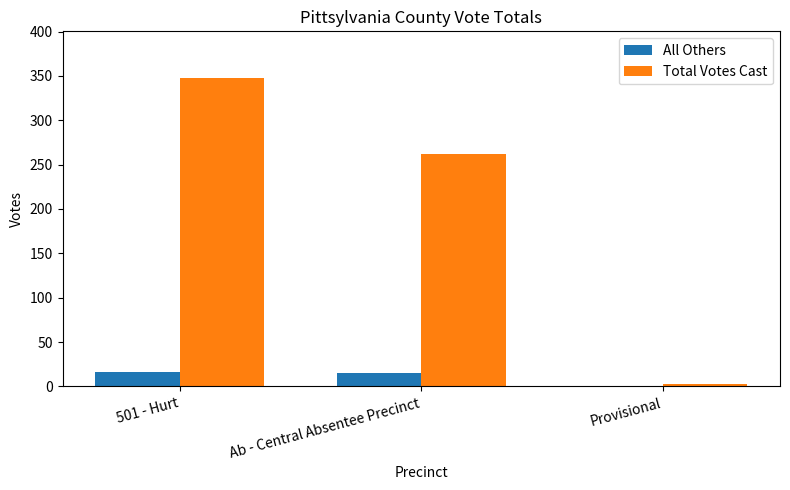

Between 501 - Hurt and Provisional, which series saw the biggest shift?

Total Votes Cast